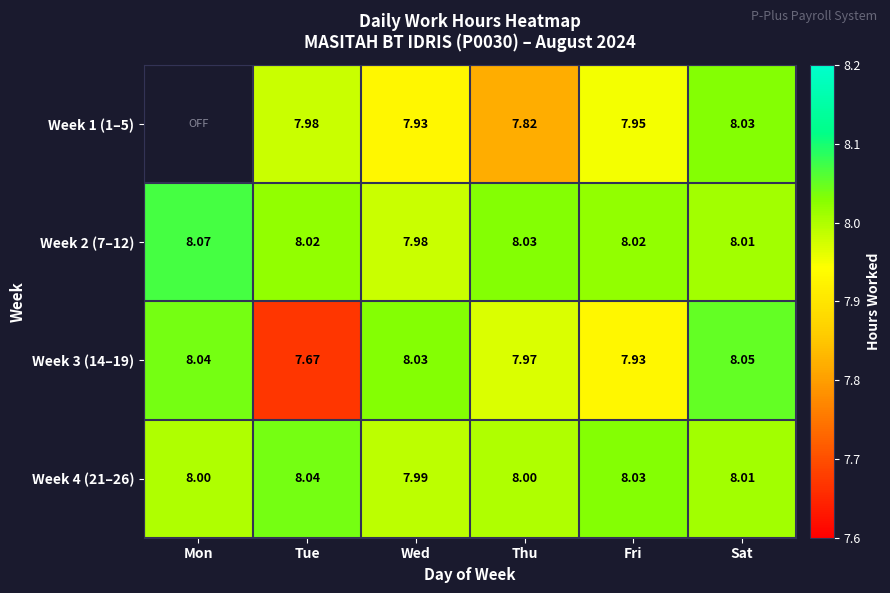

Where is Week 3 (14–19) nearest to the value 7?

Tue